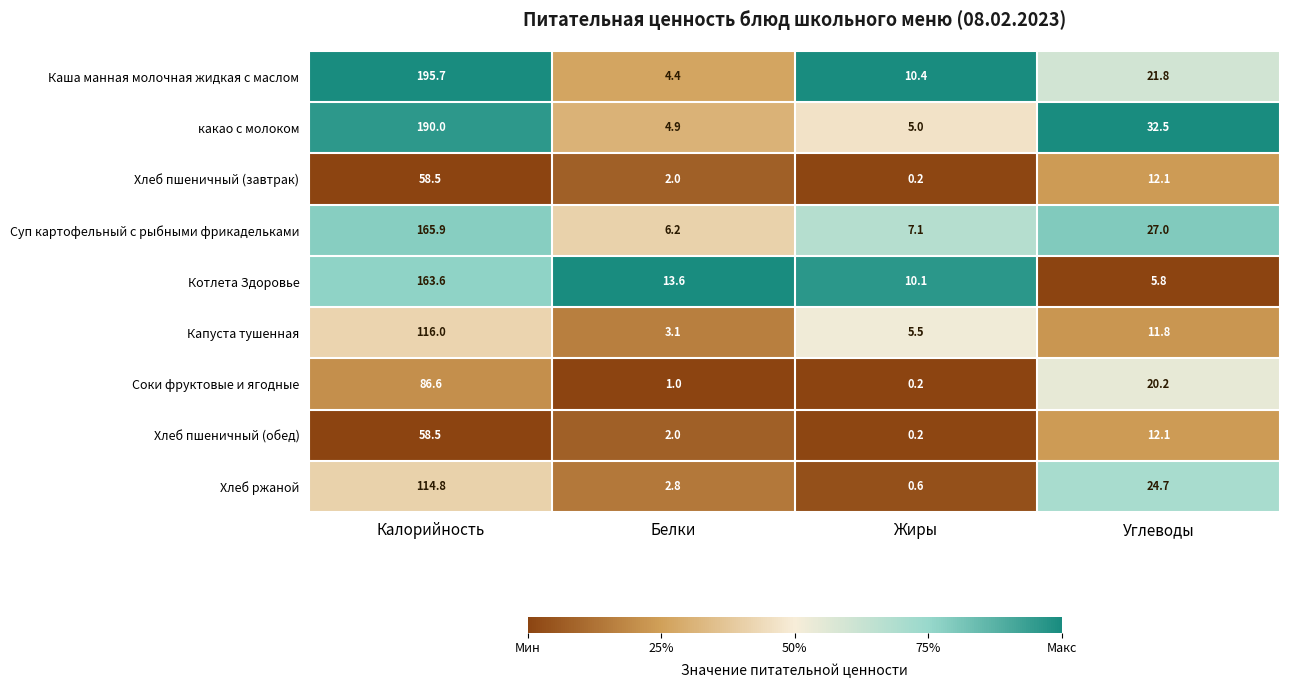

What is the total value across all series at Жиры?

39.3